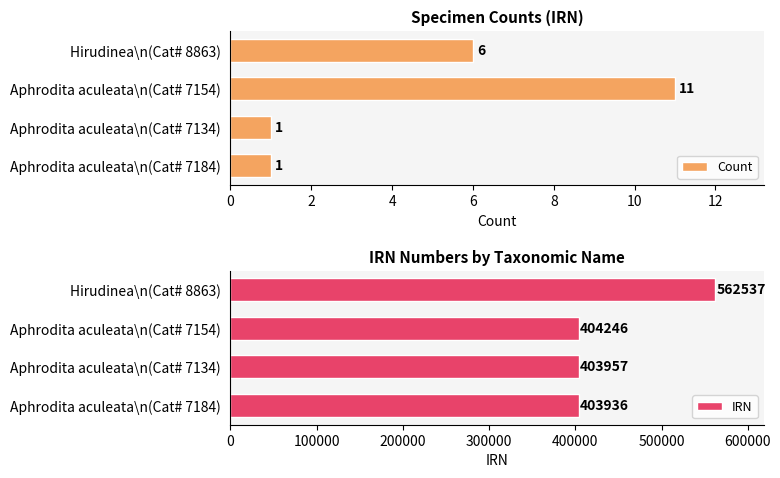

Are the bars horizontal?

Yes